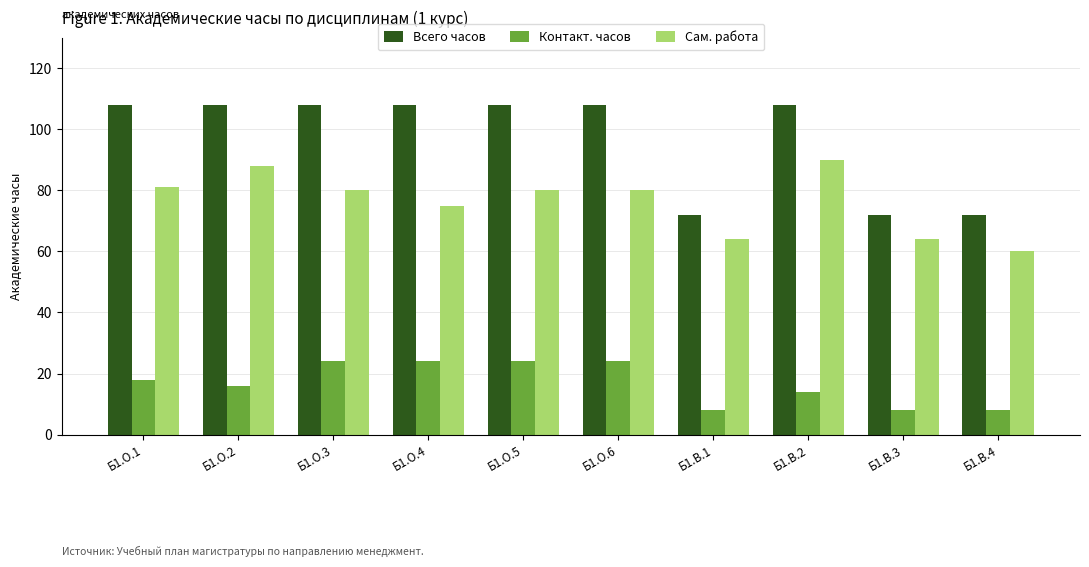

What is the value of the Сам. работа bar at the 4th from the left?

75